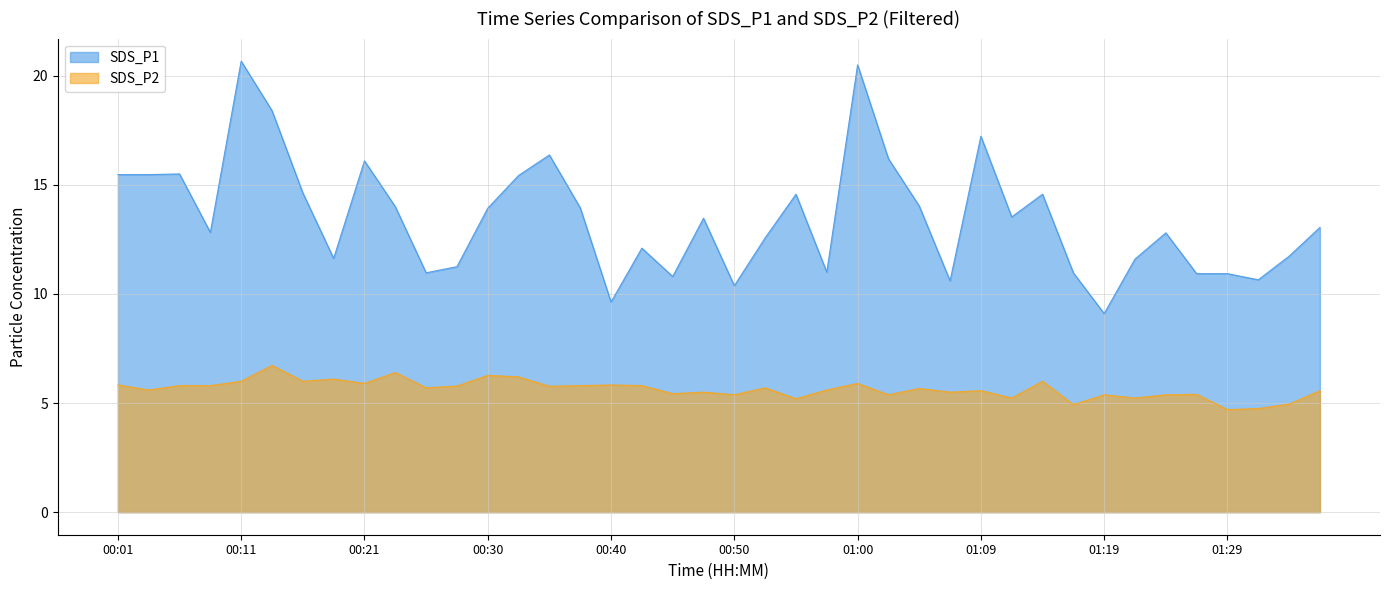

Between 00:33 and 01:24, which series saw the biggest shift?

SDS_P1